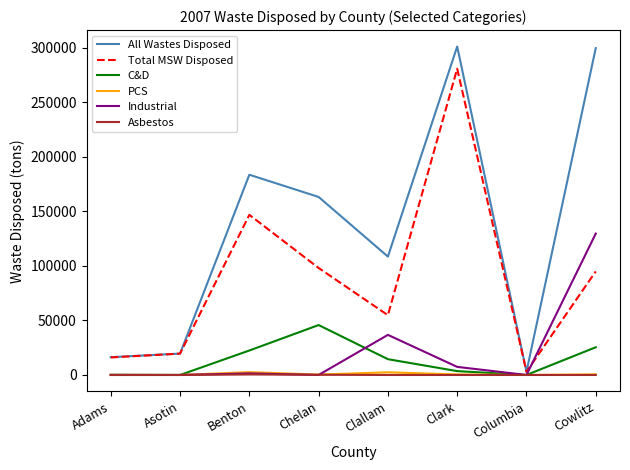

How many values in the All Wastes Disposed series are below 163152?

4